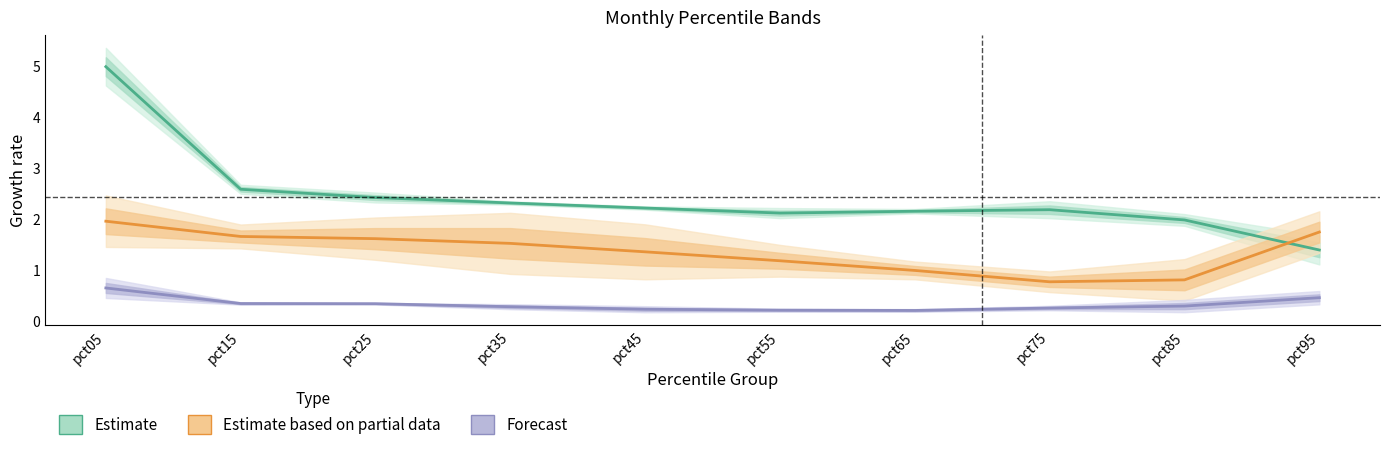

Does the chart display data point markers on the line(s)?

No